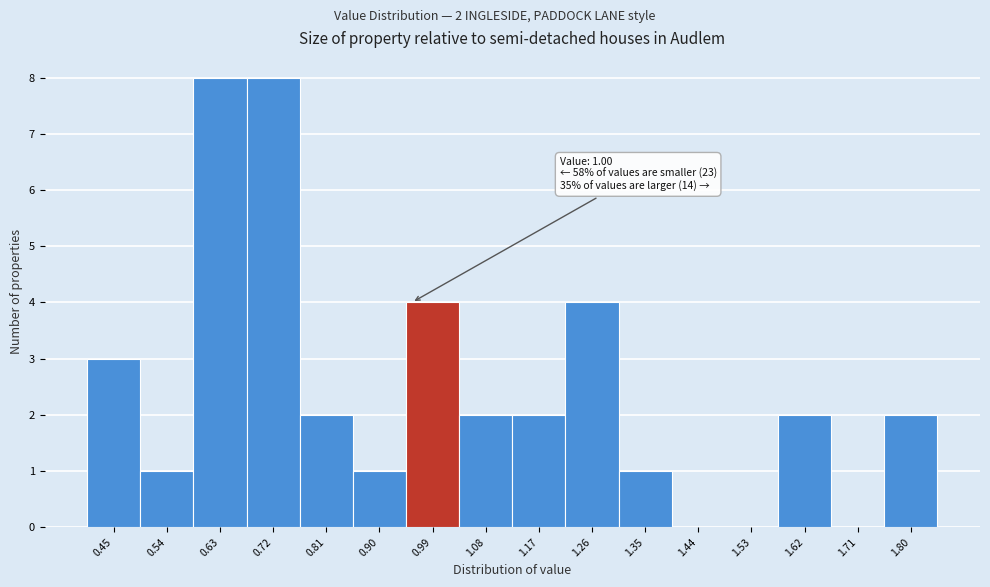

Reading left to right, what are all the values shown in this chart?

0.45=3	0.54=1	0.63=8	0.72=8	0.81=2	0.90=1	0.99=4	1.08=2	1.17=2	1.26=4	1.35=1	1.44=0	1.53=0	1.62=2	1.71=0	1.80=2